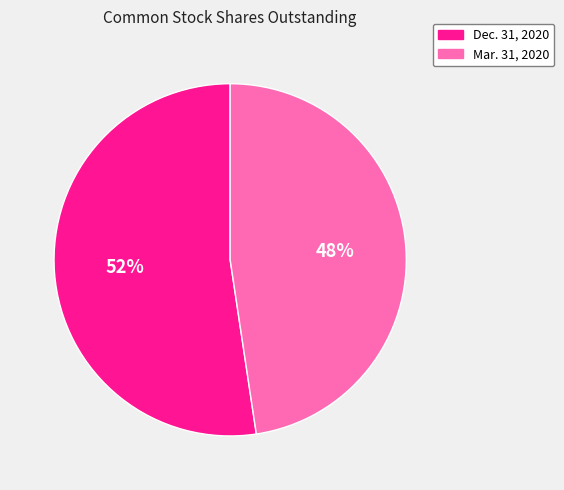

Rank the categories by value from highest to lowest.

Dec. 31, 2020, Mar. 31, 2020